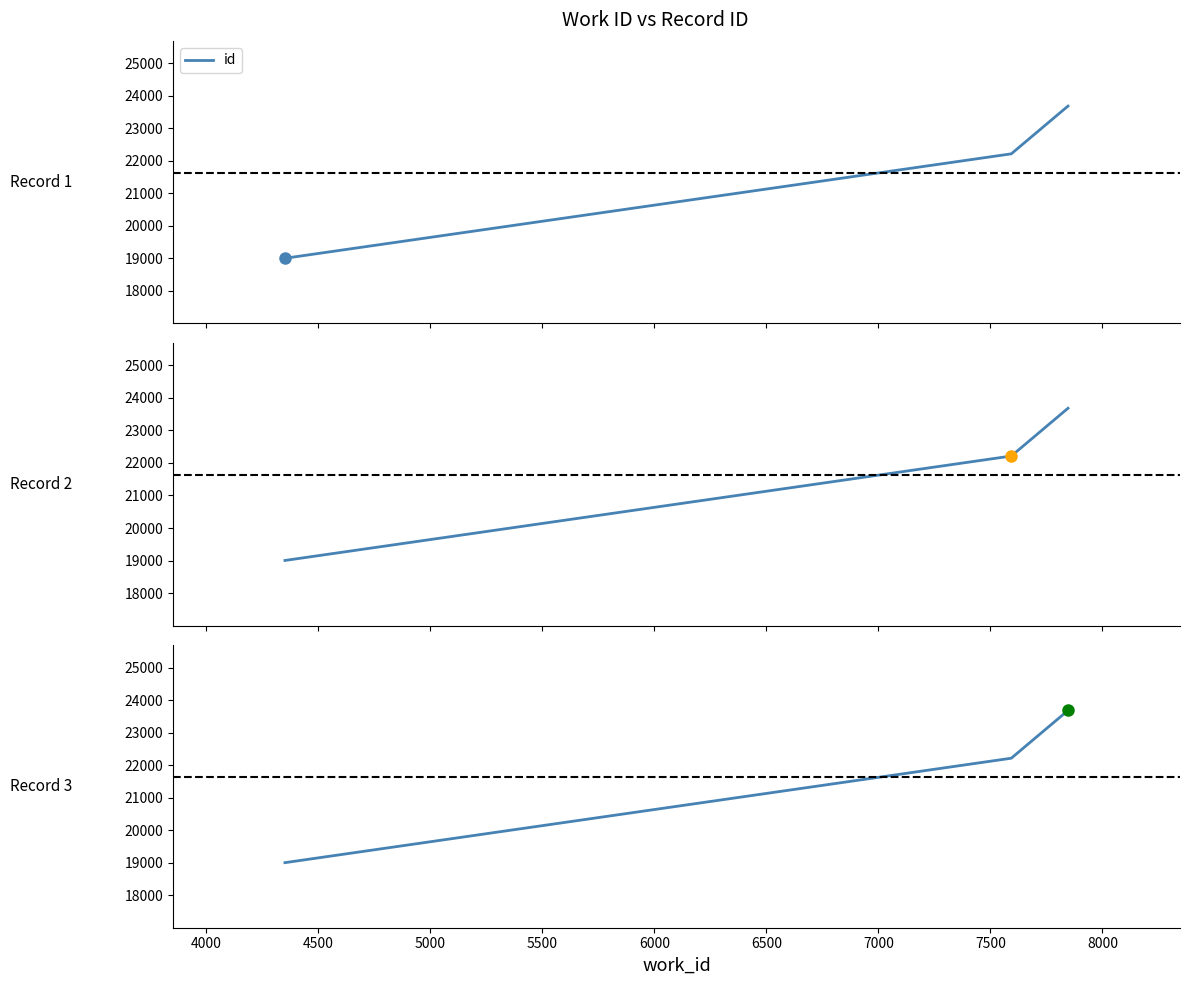

What is the average value?

21632